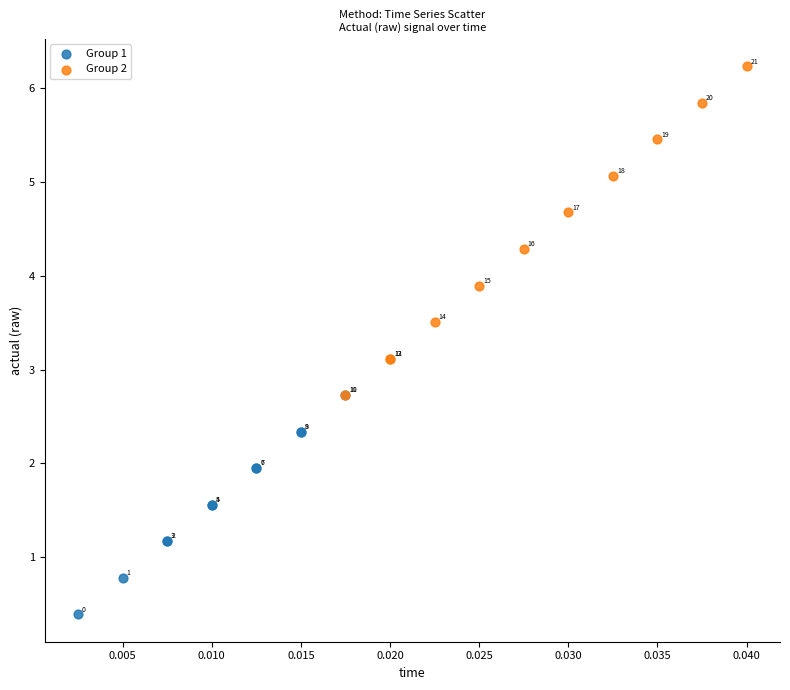

Which series contains the highest Y value?

Group 2